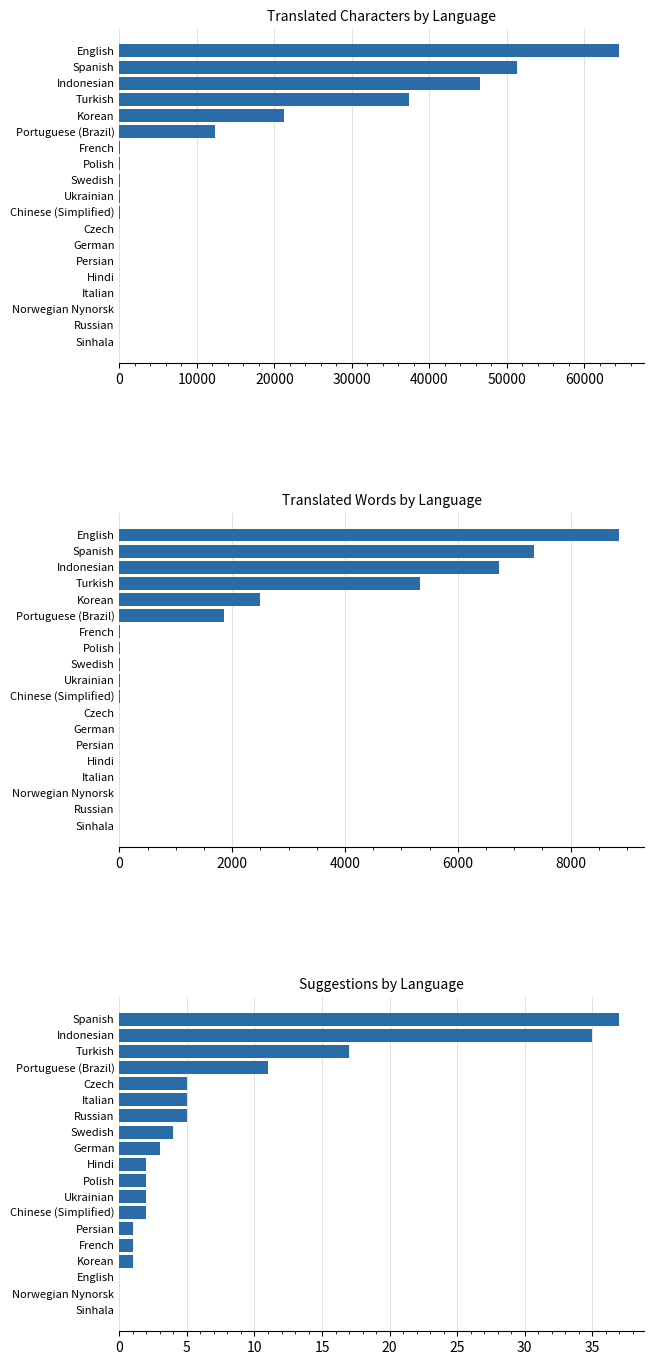

What is the difference between the highest and lowest values at 50000?

12397